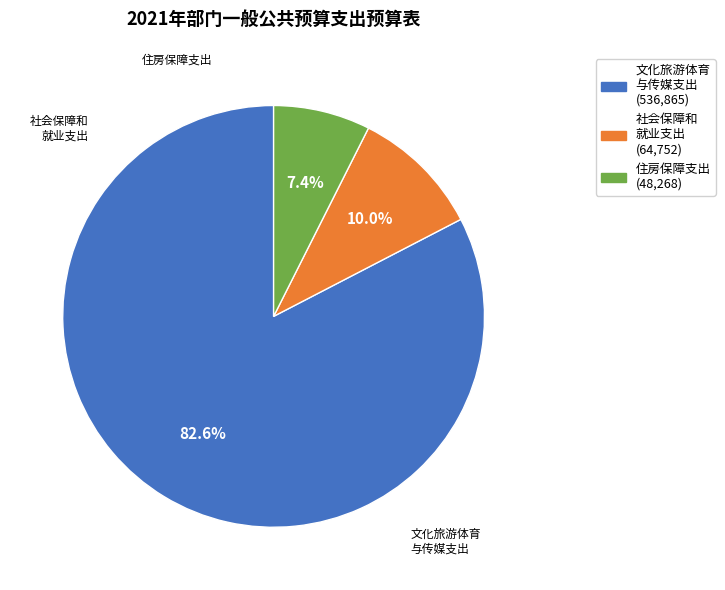

Is there a majority slice in this chart?

Yes